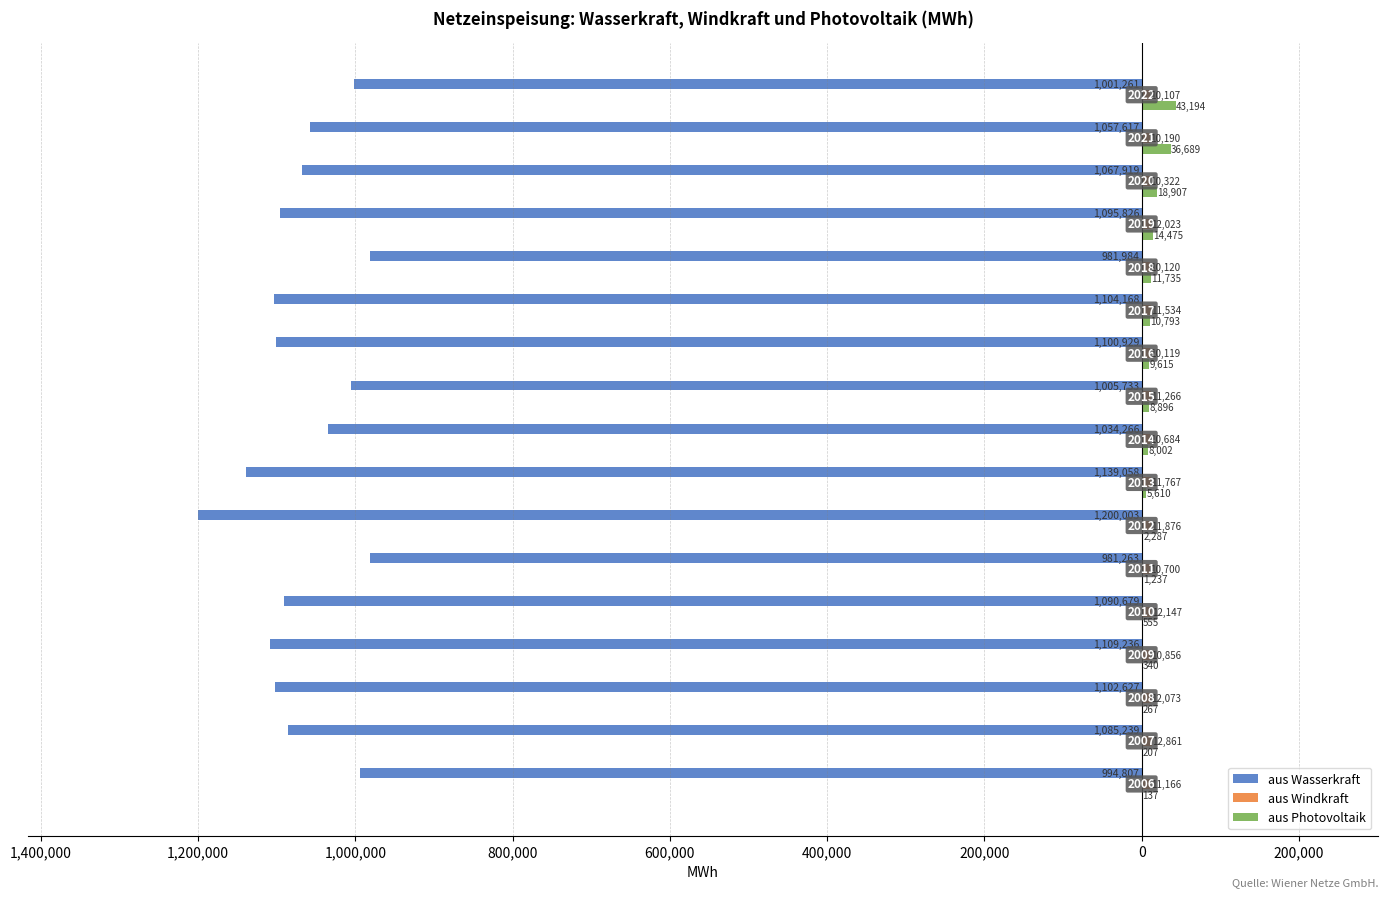

How many data points in aus Windkraft are less than 11166?

8